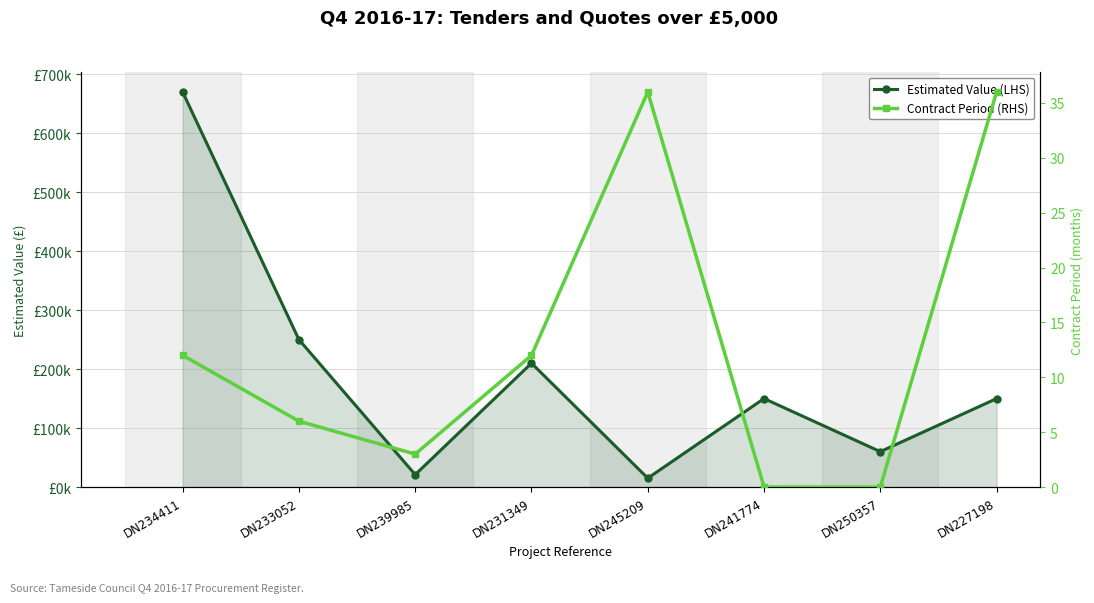

The value of Estimated Value (LHS) at DN231349 is 210000. True or false?

True